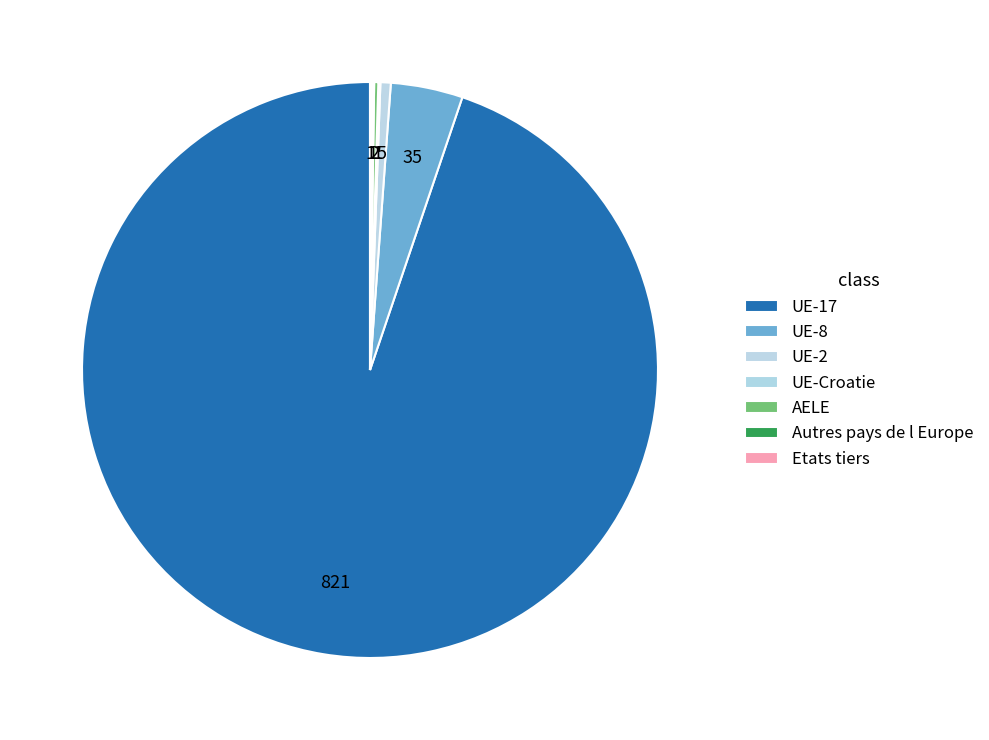

Rank the categories by value from lowest to highest.

UE-Croatie, Autres pays de l Europe, Etats tiers, AELE, UE-2, UE-8, UE-17